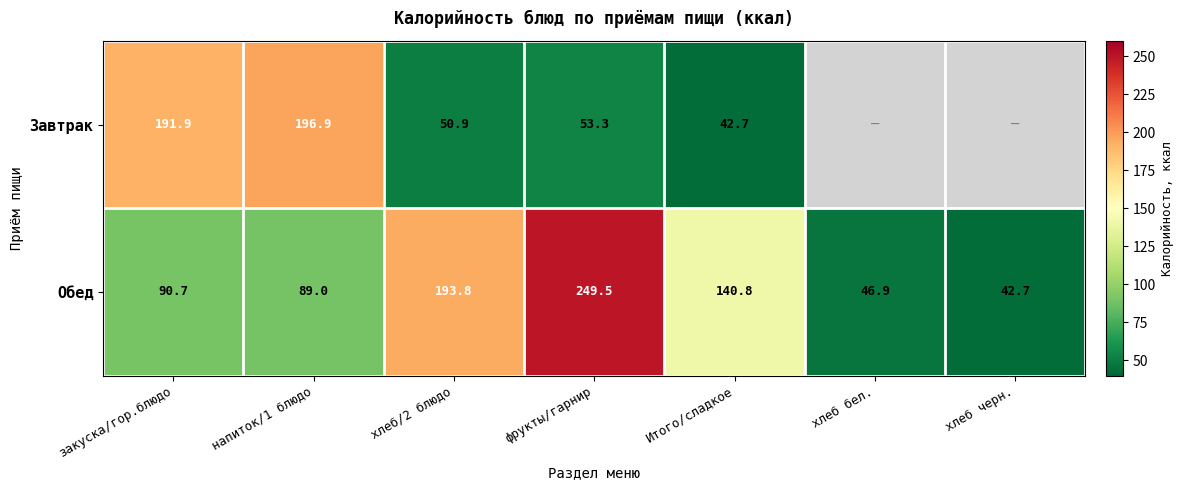

Rank the categories by Обед value from lowest to highest.

хлеб черн., хлеб бел., напиток/1 блюдо, закуска/гор.блюдо, Итого/сладкое, хлеб/2 блюдо, фрукты/гарнир